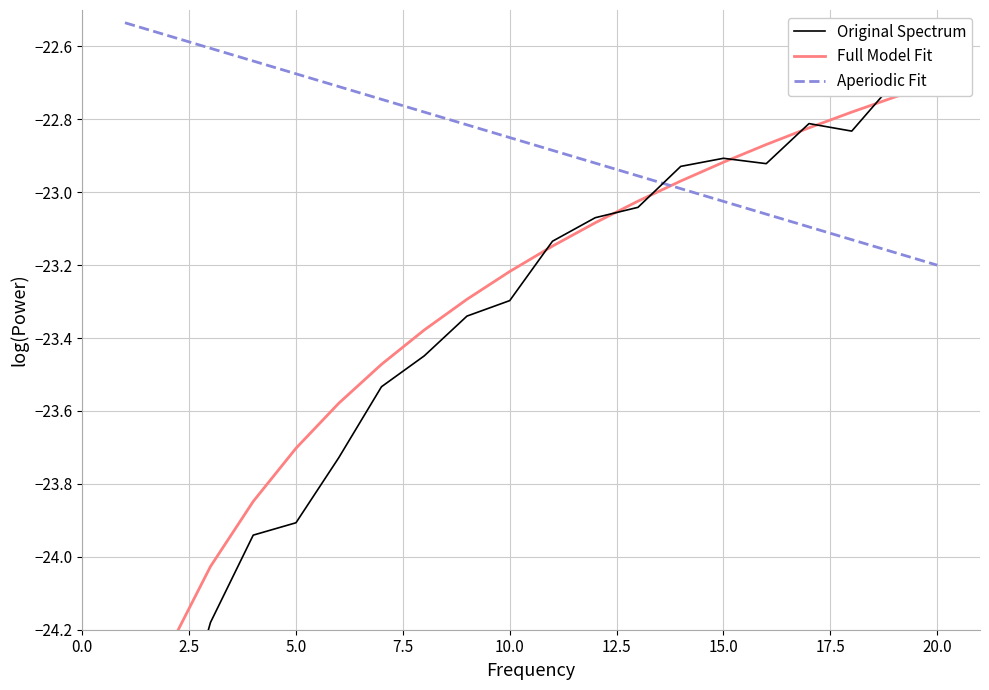

How many interior local valleys does the Original Spectrum series have?

2